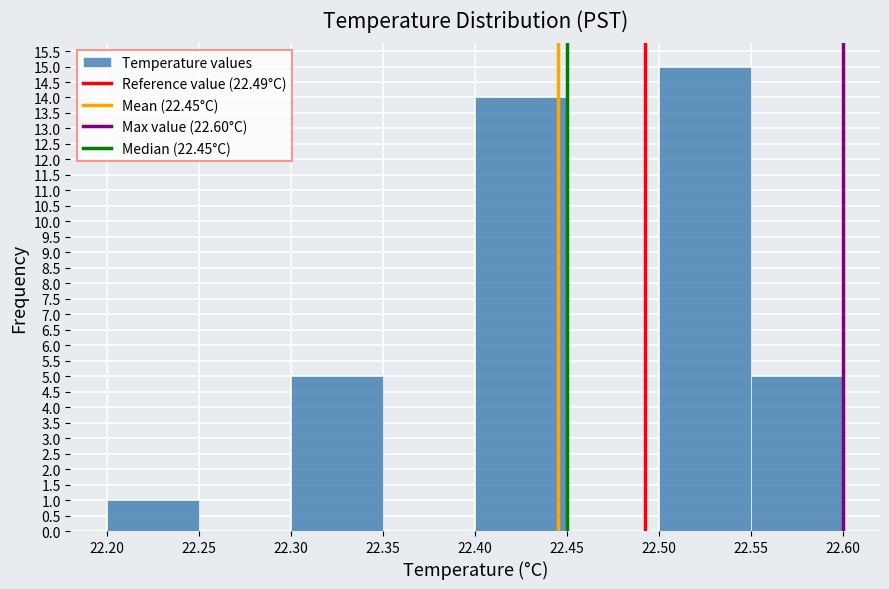

Over which range of the x-axis is the bar tallest?

22.50 to 22.55